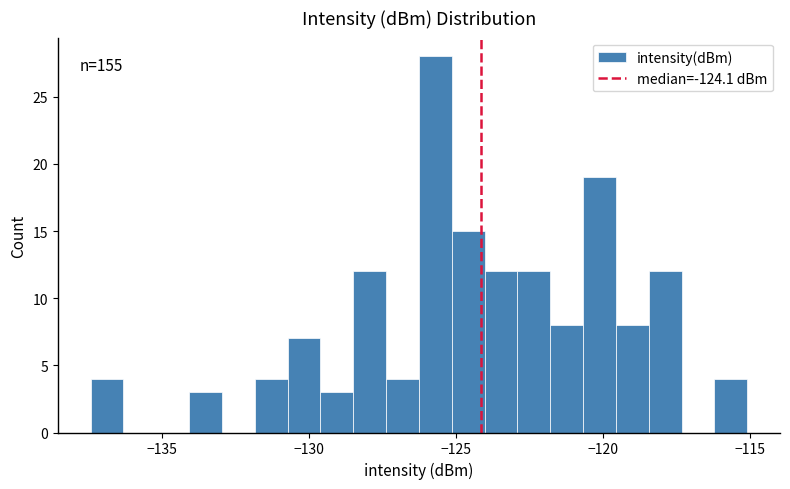

Around what value on the x-axis is the tallest bar? Give the approximate position of its centre, as read against the axis.

-125.5